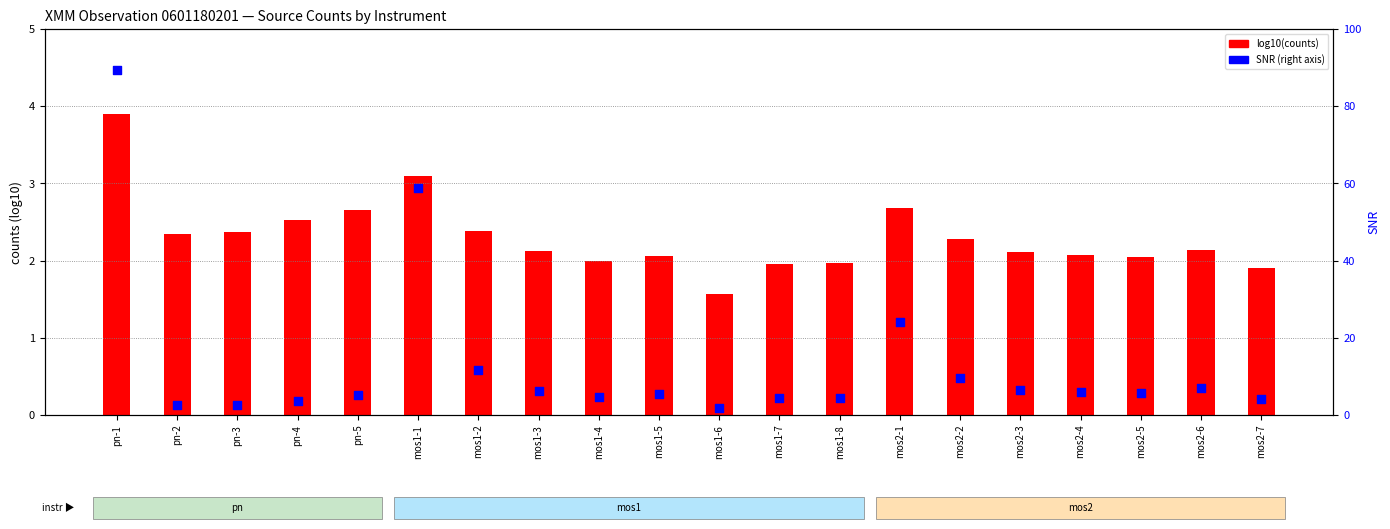

Is the value of log10(counts) at mos1-7 greater than the value of SNR at mos1-6?

Yes